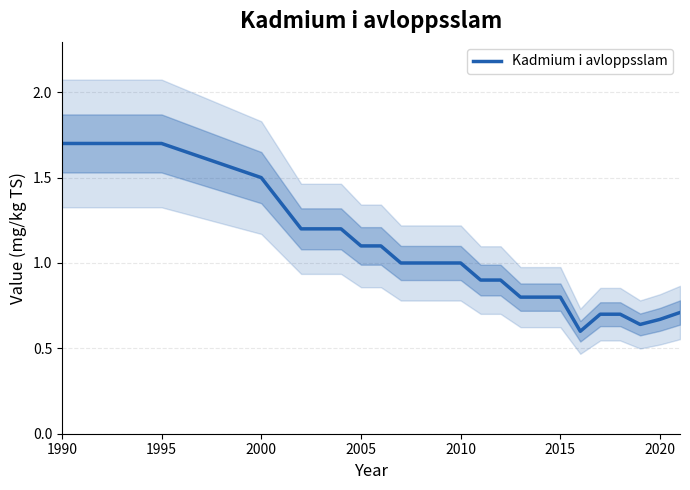

Does the chart display data point markers on the line(s)?

No